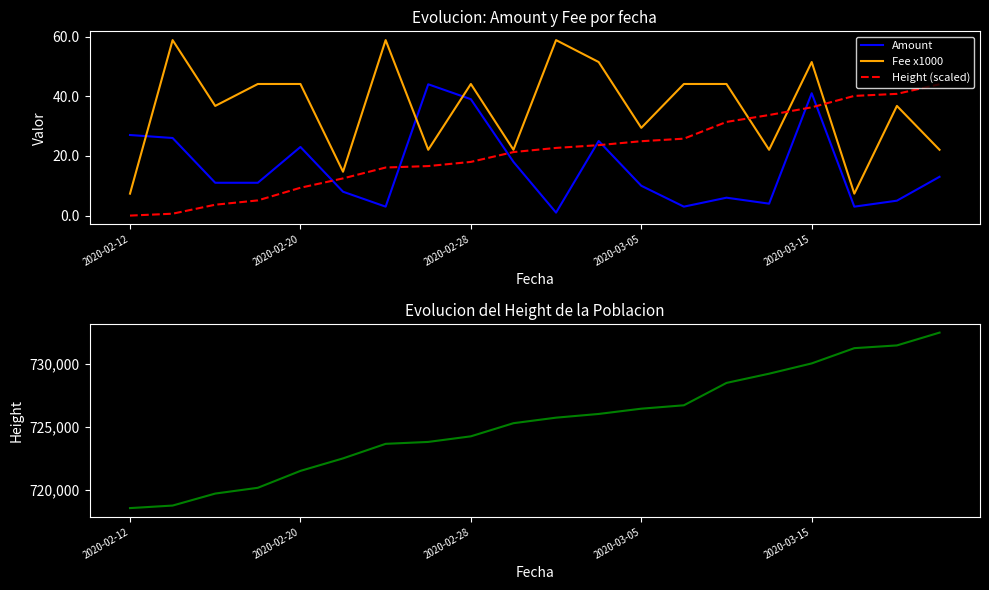

How many values in the Fee x1000 series exceed 44?

10